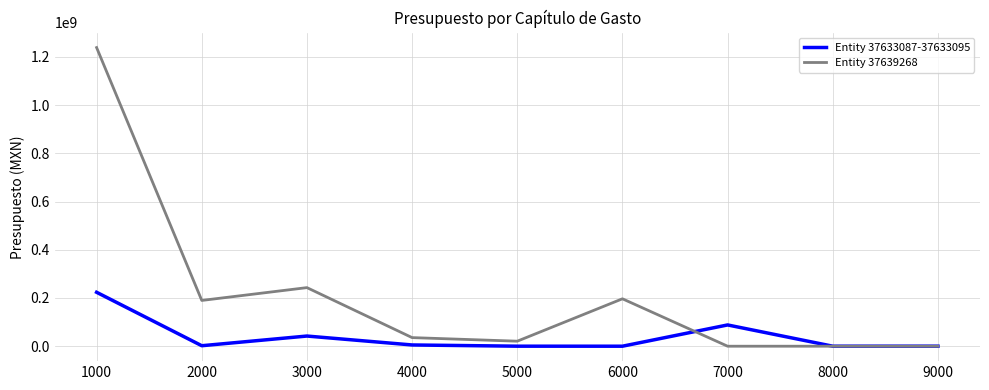

What is the total value across all series at 1000?

1462345829.0